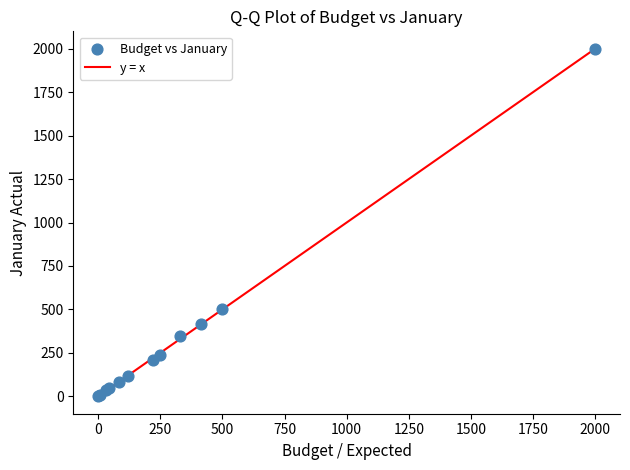

What Y value in the scatter plot is closest to 1000?

500.0